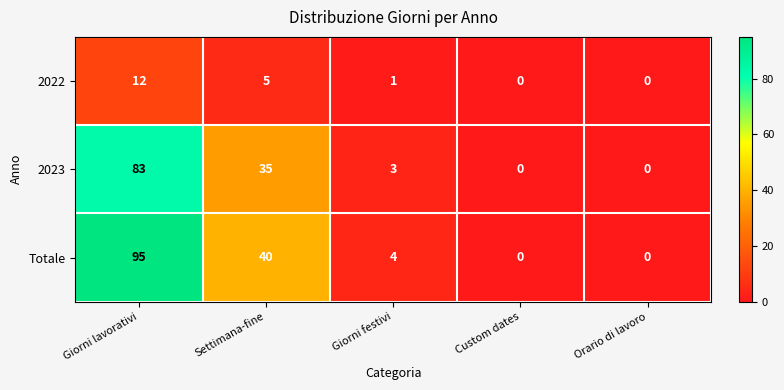

At which label is 2023 closest to 41?

Settimana-fine